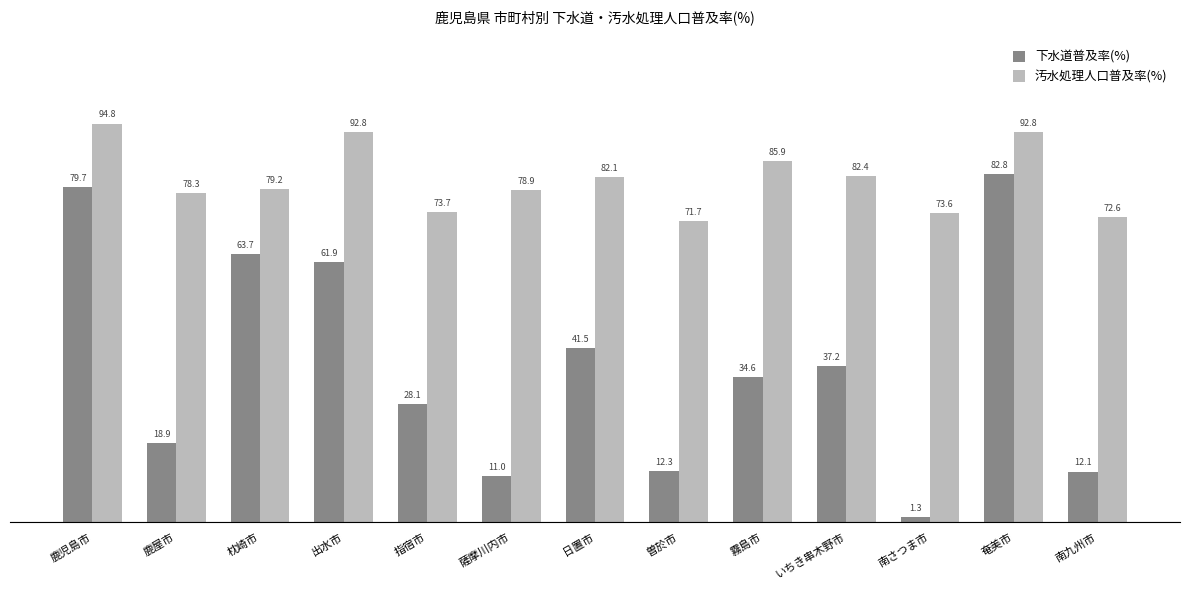

The 汚水処理人口普及率(%) series shows 28.2 at 日置市. True or false?

False